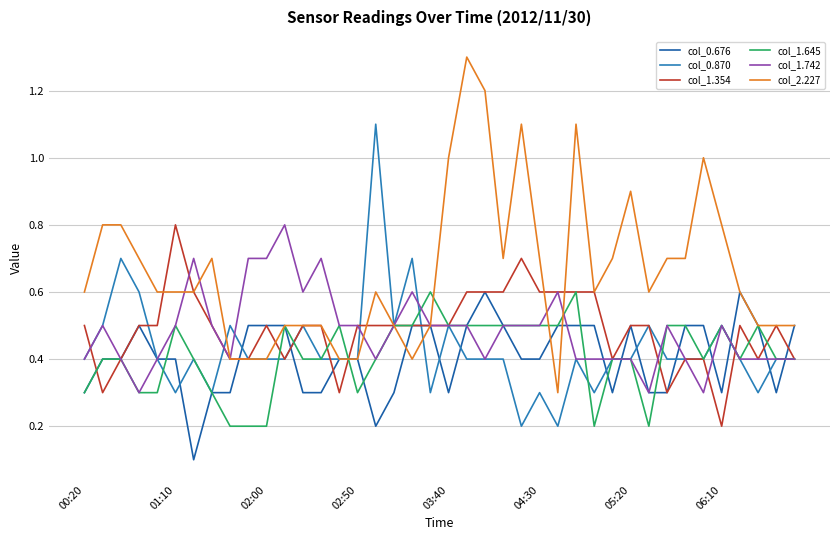

What is the maximum value for col_0.870?

1.1